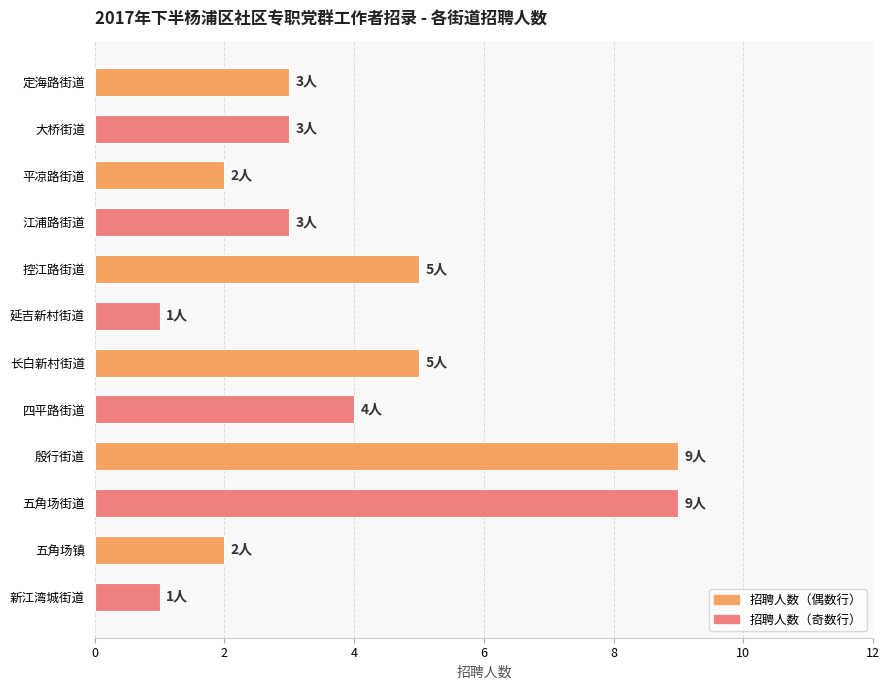

What is the smallest value displayed?

1